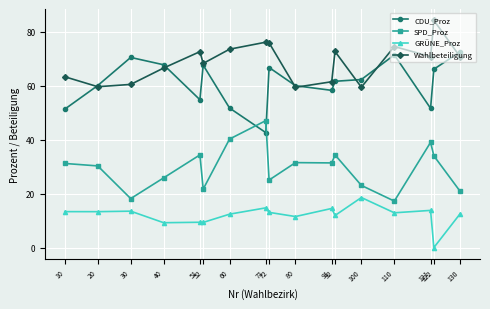

How many data points in Wahlbeteiligung are above 70?

9